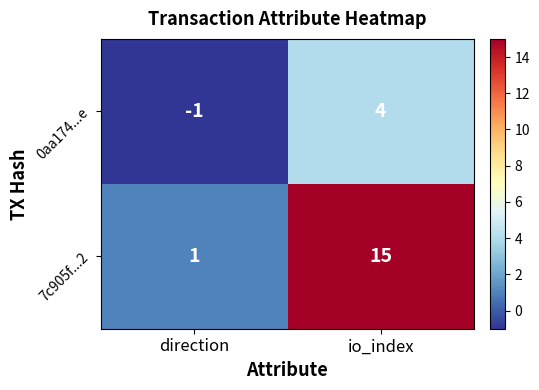

At which category is the sum across all series the highest?

io_index